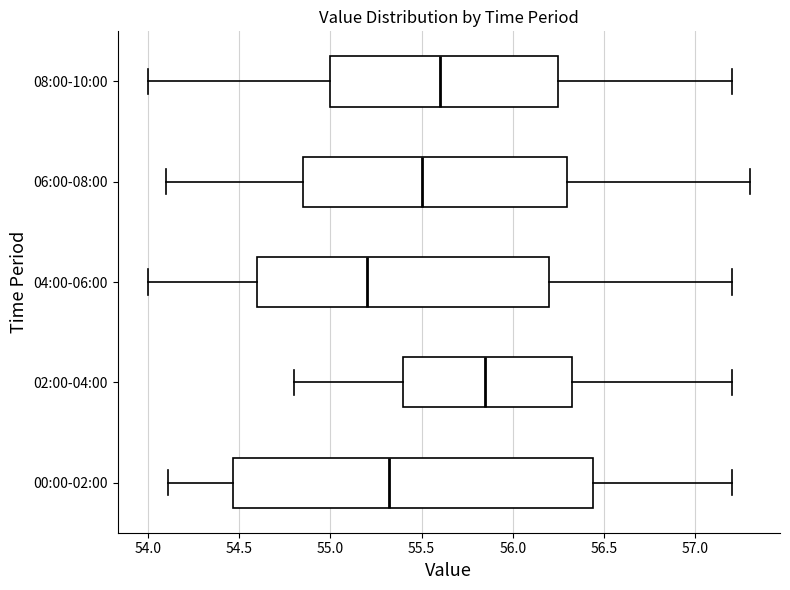

Which box's median line is the furthest to the right?

02:00-04:00